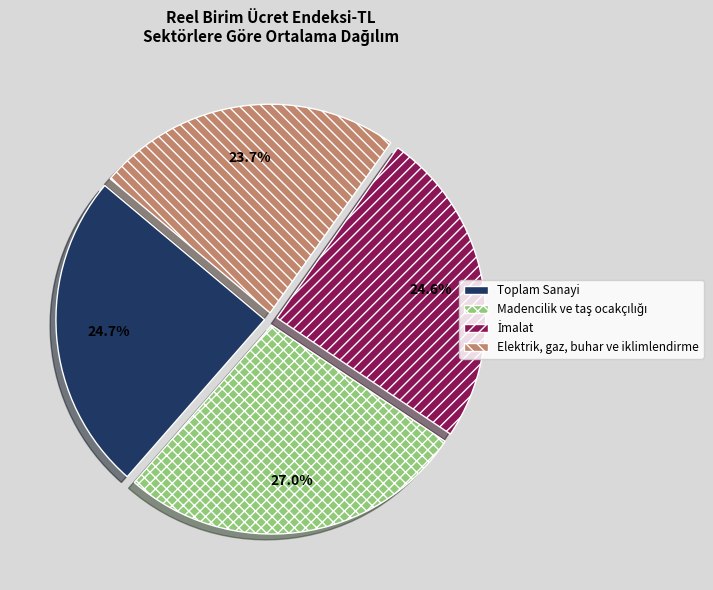

Is Toplam Sanayi the majority of the pie?

No